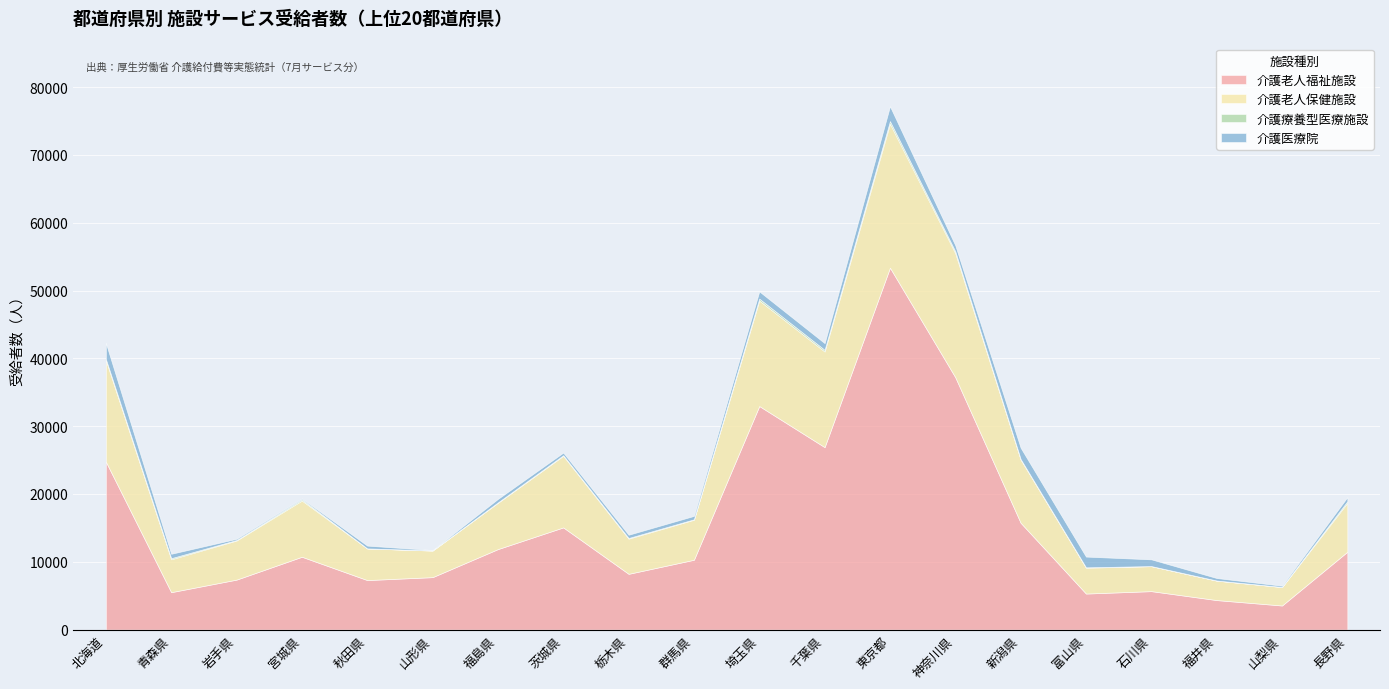

Reading left to right, list all the values displayed in this chart.

介護老人福祉施設: 北海道=24771	青森県=5519	岩手県=7371	宮城県=10742	秋田県=7302	山形県=7736	福島県=11872	茨城県=15071	栃木県=8224	群馬県=10299	埼玉県=32970	千葉県=26909	東京都=53376	神奈川県=37223	新潟県=15756	富山県=5315	石川県=5672	福井県=4353	山梨県=3554	長野県=11485
介護老人保健施設: 北海道=14976	青森県=4851	岩手県=5766	宮城県=8292	秋田県=4669	山形県=3918	福島県=6831	茨城県=10560	栃木県=5190	群馬県=5906	埼玉県=15567	千葉県=14107	東京都=21234	神奈川県=18295	新潟県=9322	富山県=3819	石川県=3683	福井県=2869	山梨県=2721	長野県=7213
介護療養型医療施設: 北海道=166	青森県=162	岩手県=76	宮城県=178	秋田県=1	山形県=20	福島県=61	茨城県=88	栃木県=95	群馬県=61	埼玉県=274	千葉県=244	東京都=383	神奈川県=276	新潟県=84	富山県=49	石川県=11	福井県=14	山梨県=14	長野県=232
介護医療院: 北海道=2367	青森県=651	岩手県=180	宮城県=132	秋田県=415	山形県=55	福島県=514	茨城県=387	栃木県=483	群馬県=505	埼玉県=1072	千葉県=990	東京都=2192	神奈川県=890	新潟県=1666	富山県=1585	石川県=995	福井県=372	山梨県=185	長野県=610